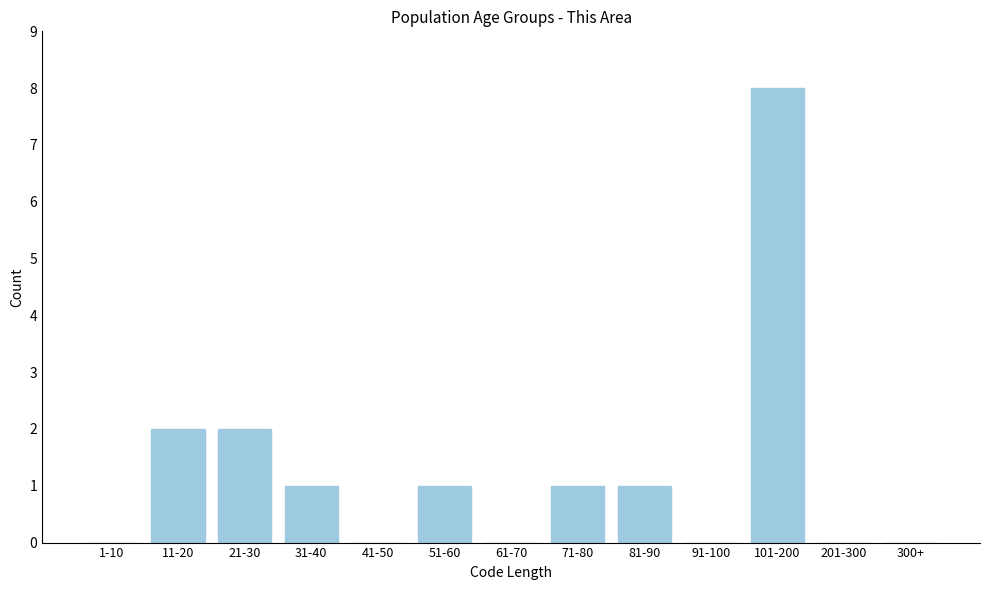

Reading left to right, list all the values displayed in this chart.

1-10=0	11-20=2	21-30=2	31-40=1	41-50=0	51-60=1	61-70=0	71-80=1	81-90=1	91-100=0	101-200=8	201-300=0	300+=0